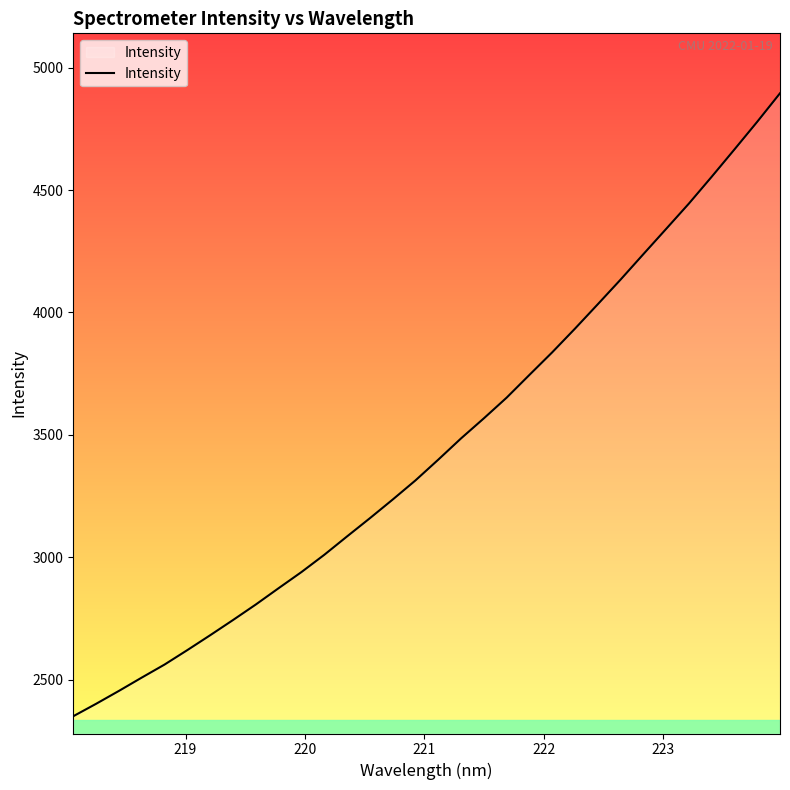

Reading left to right, what are all the values shown in this chart?

2351.4	2402.1	2454.8	2509.1	2562.4	2621.5	2682.2	2744.2	2807.6	2874.2	2940.0	3010.4	3085.6	3159.8	3236.0	3314.3	3398.9	3485.8	3567.7	3652.1	3745.1	3837.3	3934.0	4033.5	4134.1	4237.9	4341.1	4444.7	4554.1	4665.7	4778.6	4894.9